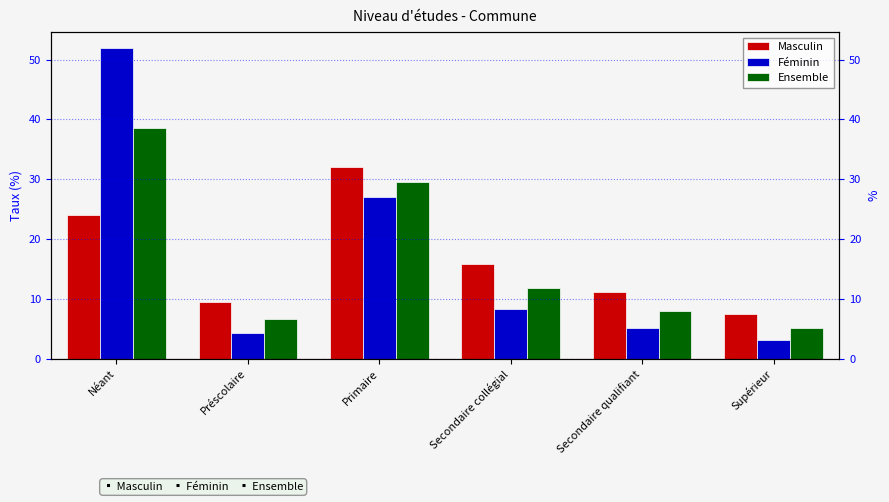

Rank the series by their average value, from highest to lowest.

Masculin, Féminin, Ensemble